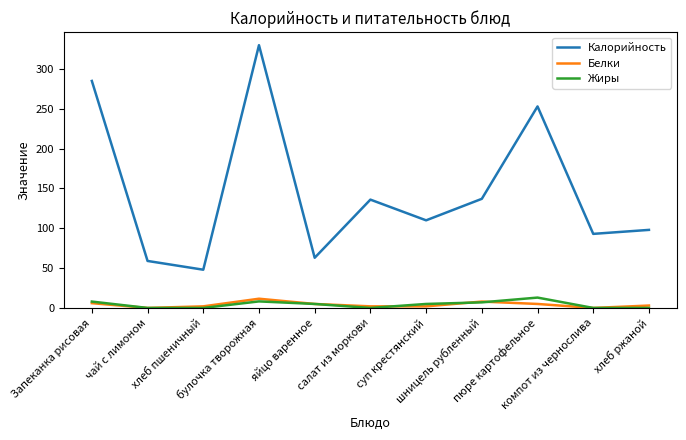

True or false: Калорийность and Жиры intersect in this chart.

False